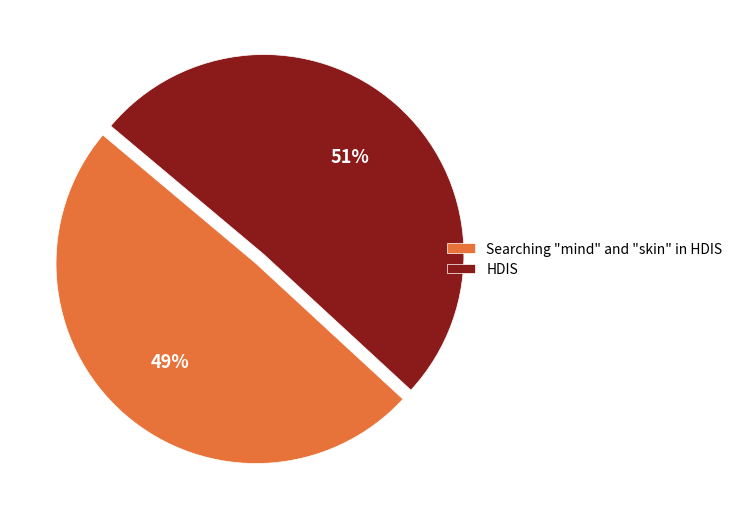

To the nearest percent, what is the average slice percentage?

50%